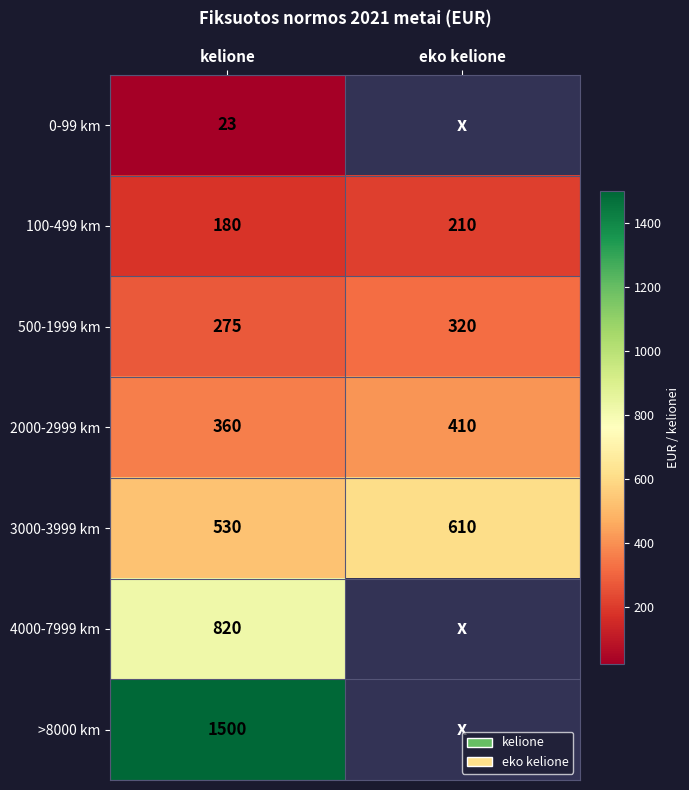

How many series are shown in this chart?

7